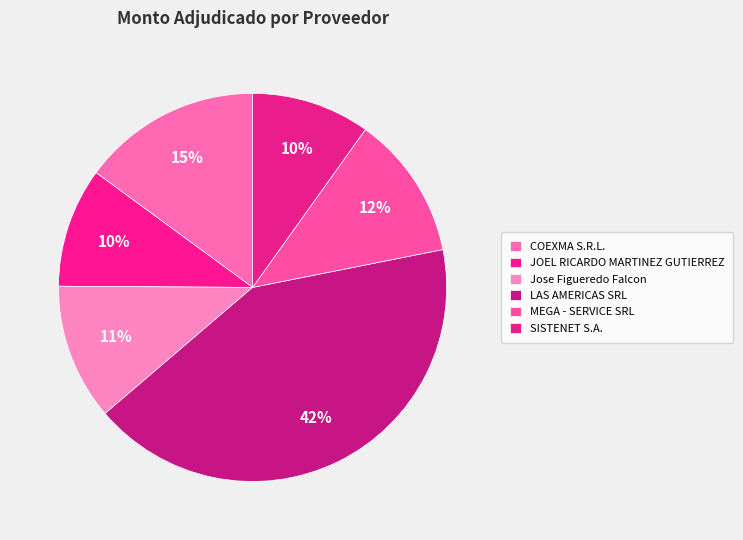

Does MEGA - SERVICE SRL account for over 50% of the chart?

No